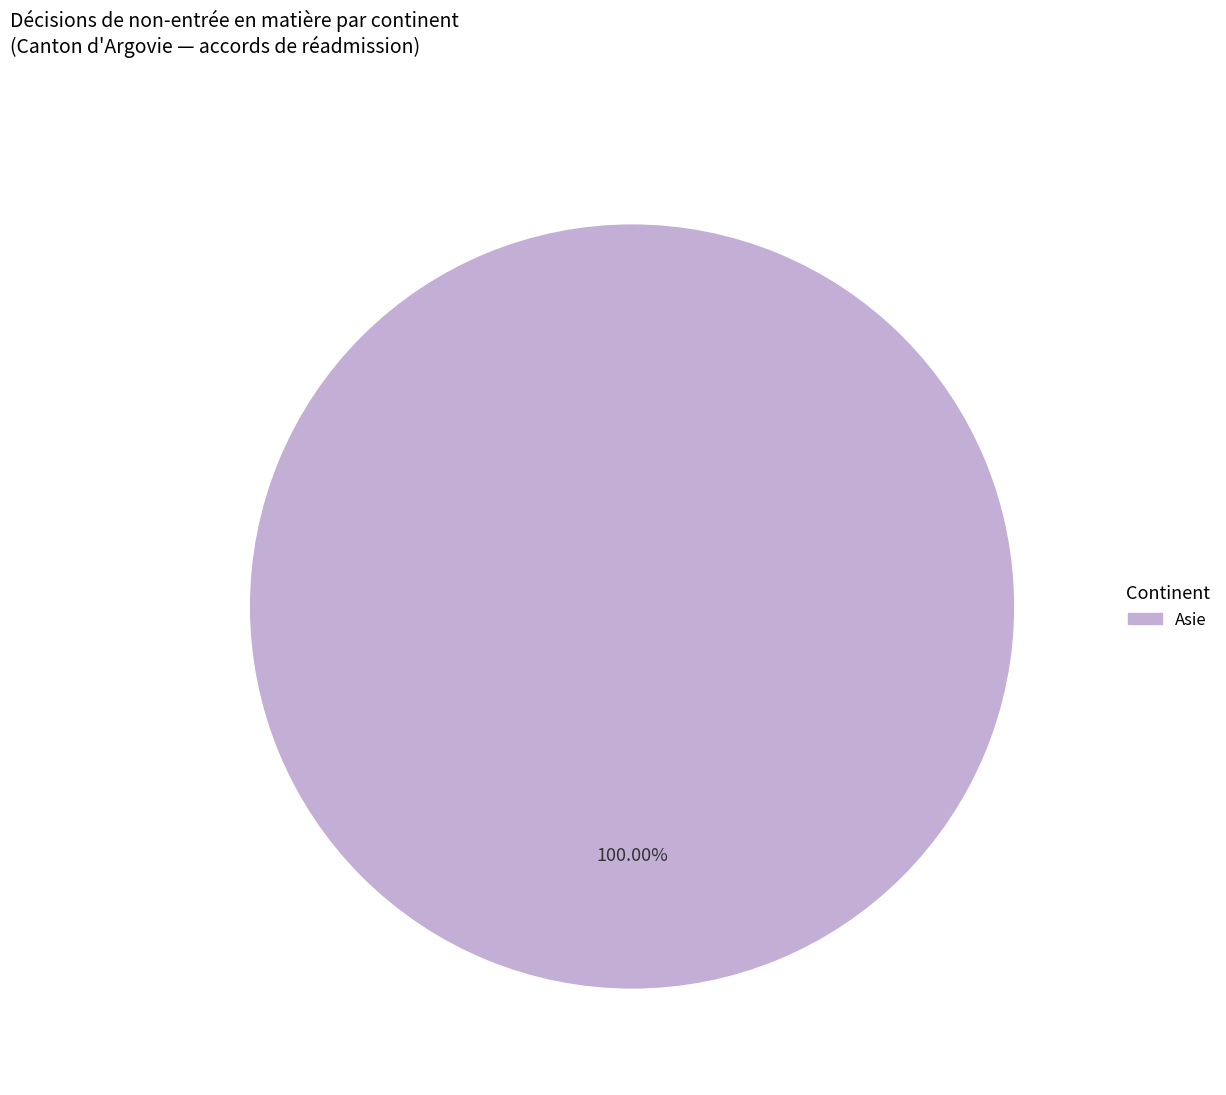

Is there any slice that represents more than half of the pie?

Yes